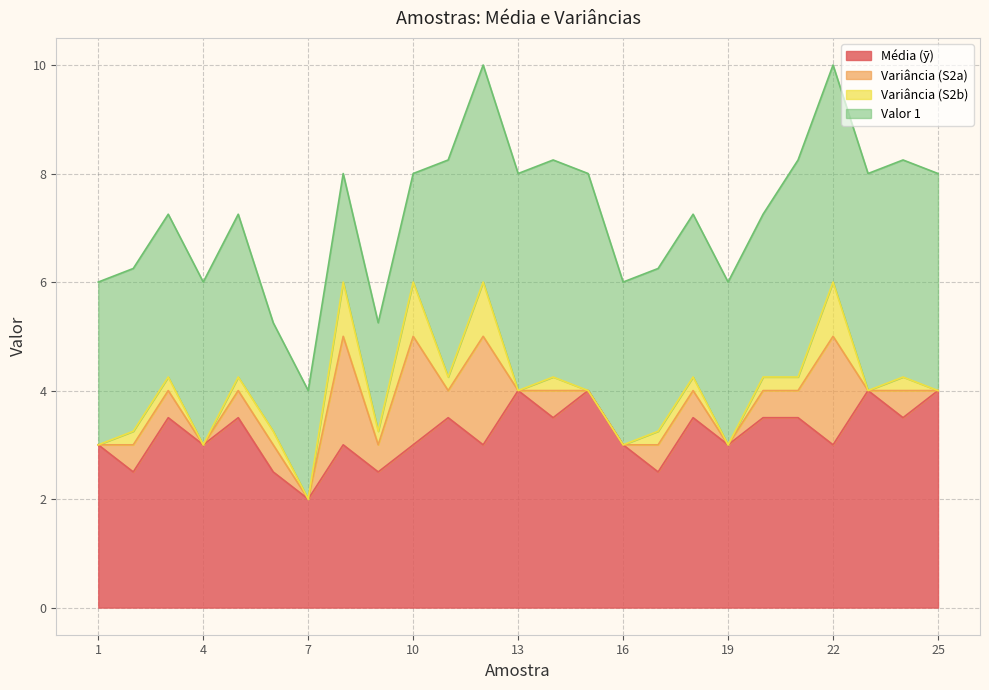

Between 18 and 7, which is larger?

18